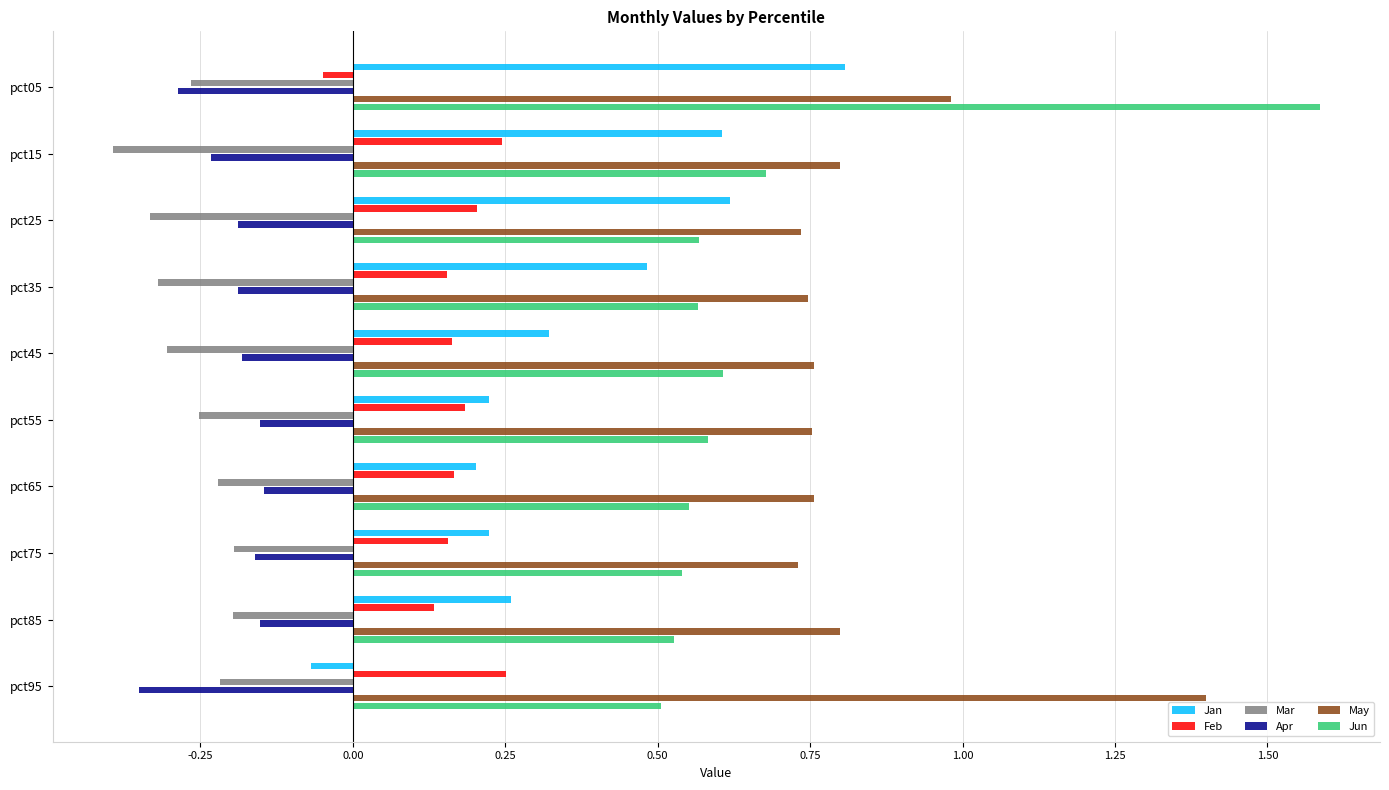

At which category is the sum across all series the highest?

pct05